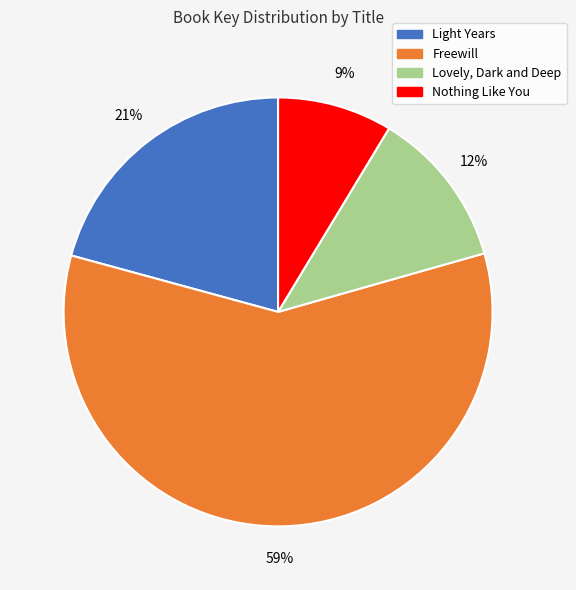

To the nearest percent, what portion does Lovely, Dark and Deep represent?

12%